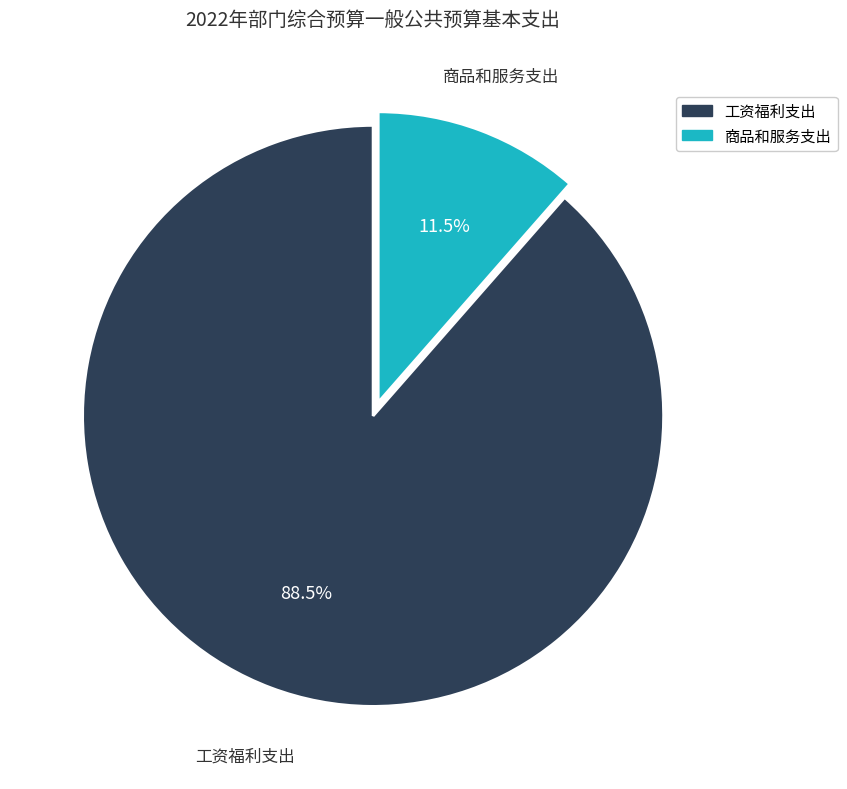

To the nearest percent, what is the combined percentage of 商品和服务支出 and 工资福利支出?

100%